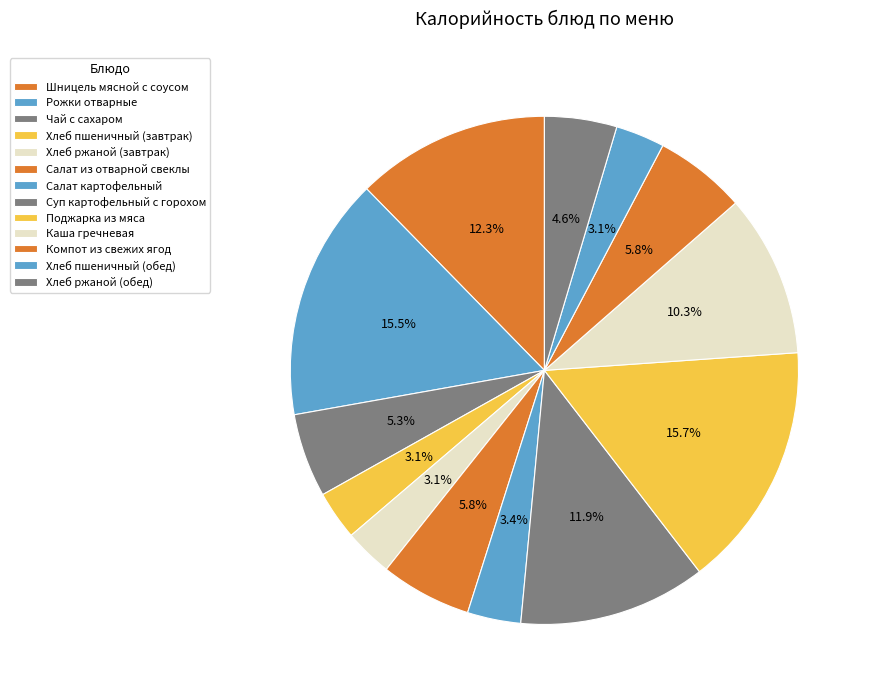

Which slice is the smallest?

Хлеб ржаной (завтрак)